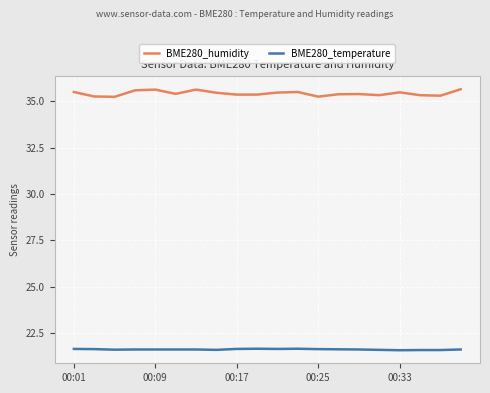

What is the difference between the maximum and minimum values in the BME280_humidity series?

0.4